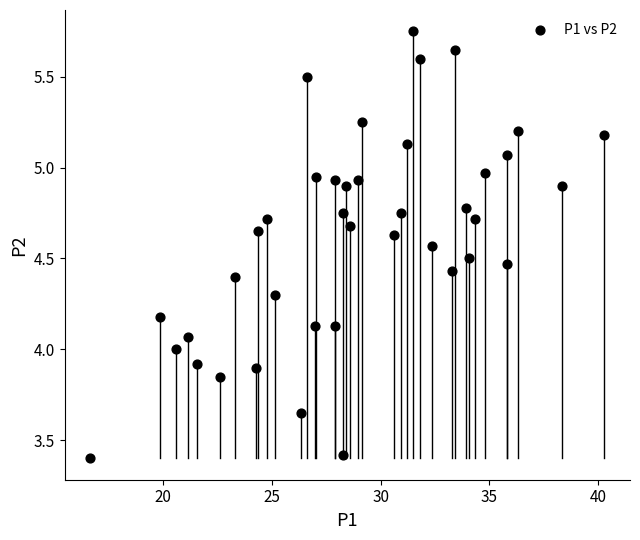

What is the range of X values (max minus min)?

23.6